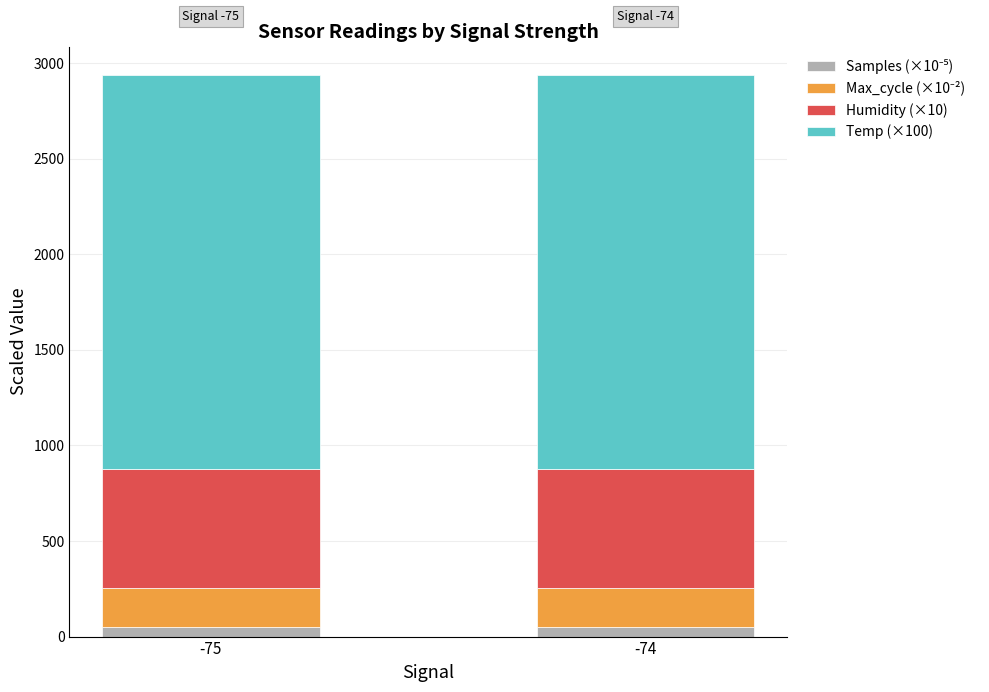

Count the number of categories in the chart.

2